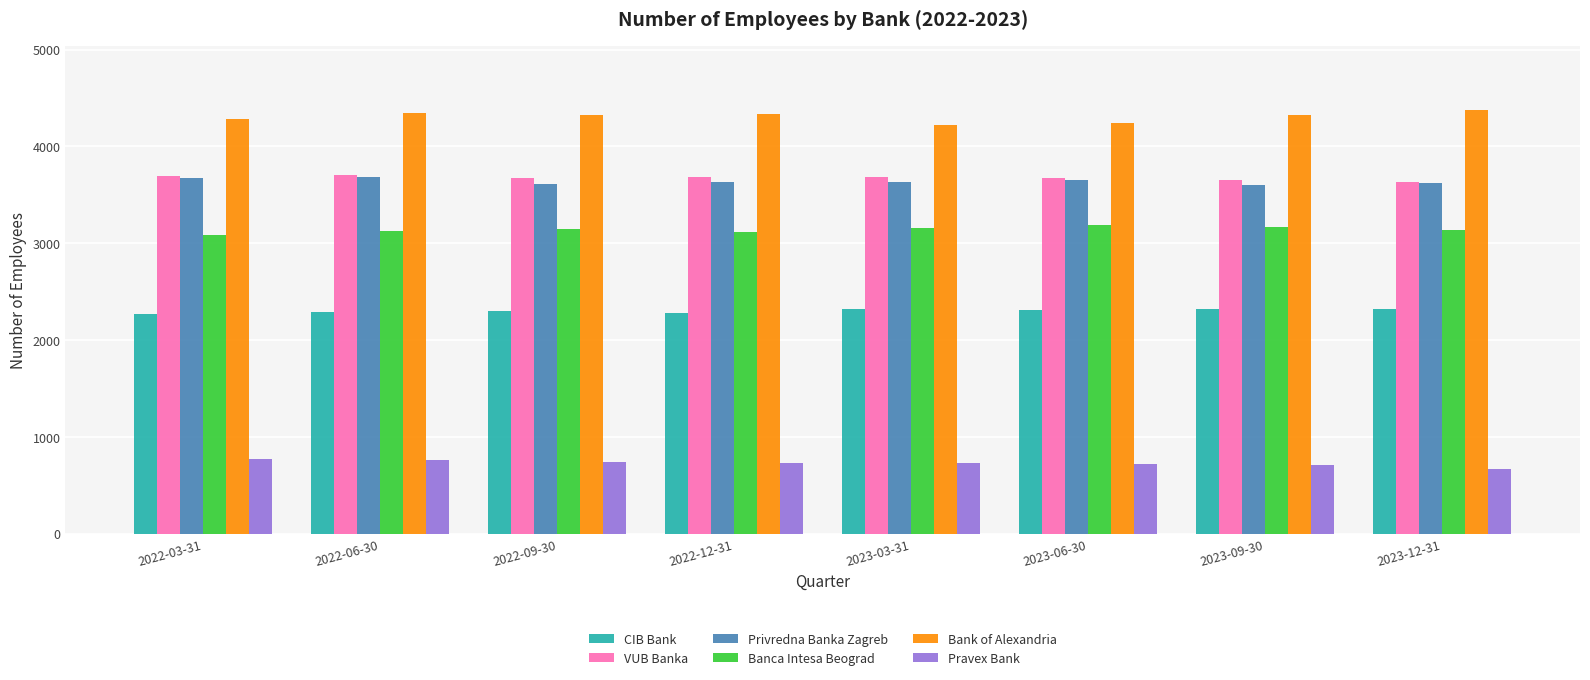

The value of Bank of Alexandria at 2022-12-31 is 7765. True or false?

False